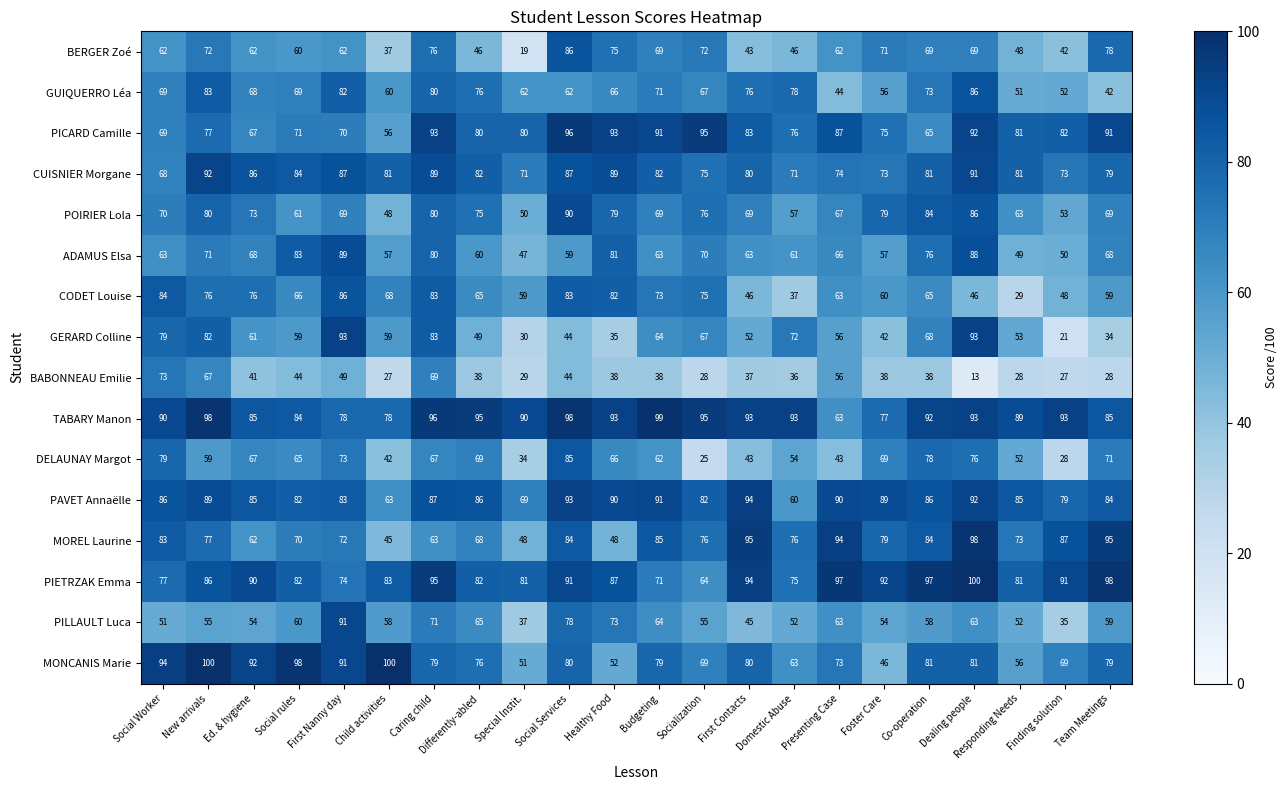

What is the sum of the PILLAULT Luca values at Special Instit. and Team Meetings?

96